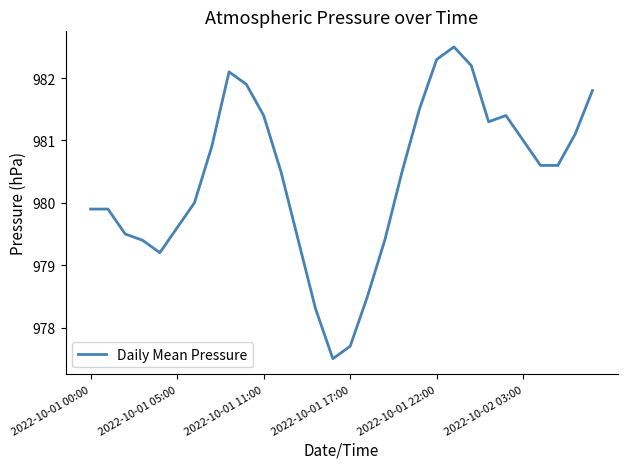

What is the difference between the maximum and minimum values?

5.0